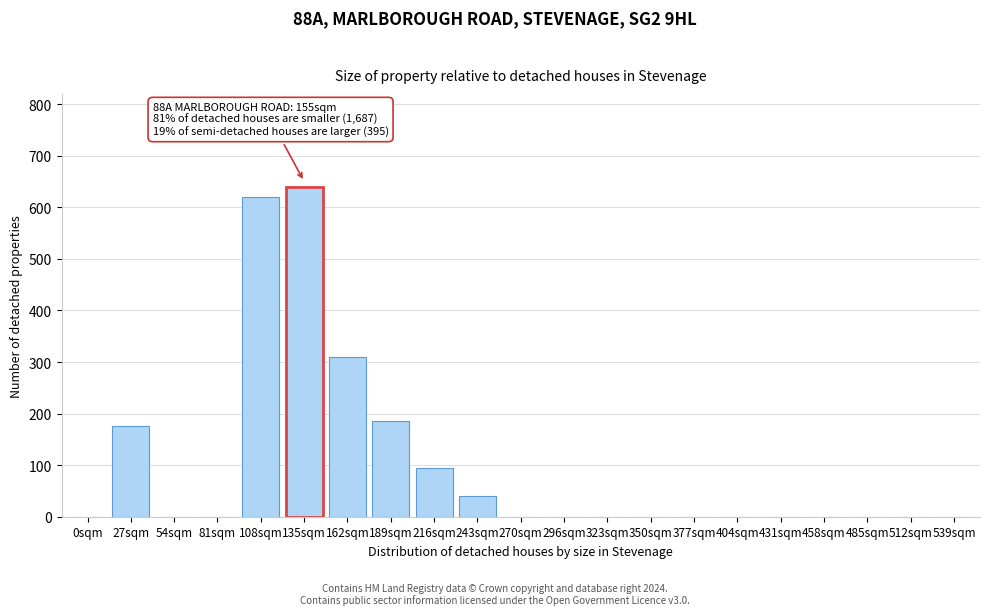

Reading left to right, list all the values displayed in this chart.

0sqm=0	27sqm=175	54sqm=0	81sqm=0	108sqm=620	135sqm=640	162sqm=310	189sqm=185	216sqm=95	243sqm=40	270sqm=0	296sqm=0	323sqm=0	350sqm=0	377sqm=0	404sqm=0	431sqm=0	458sqm=0	485sqm=0	512sqm=0	539sqm=0